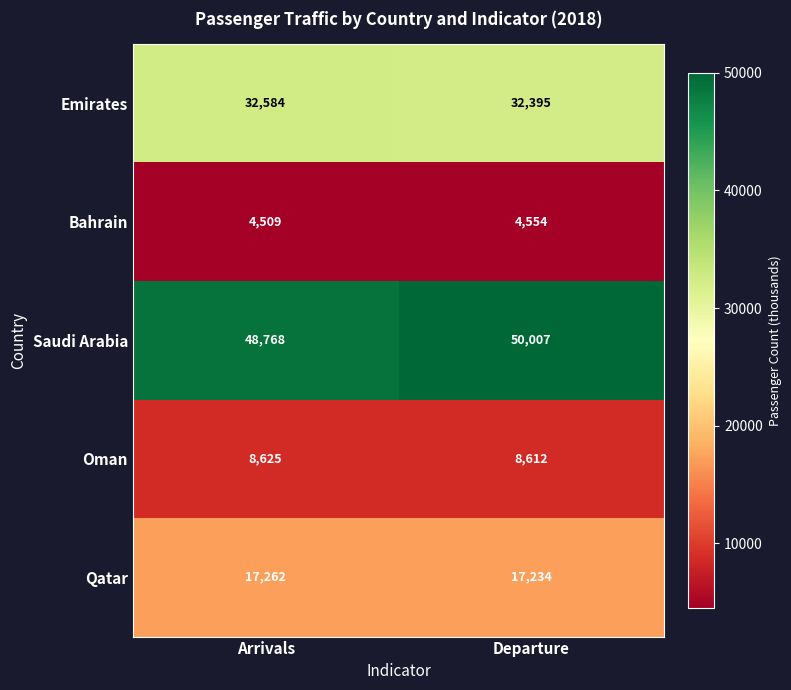

Reading left to right, list all the values displayed in this chart.

Emirates: 32584	32395
Bahrain: 4509	4554
Saudi Arabia: 48768	50007
Oman: 8625	8612
Qatar: 17262	17234